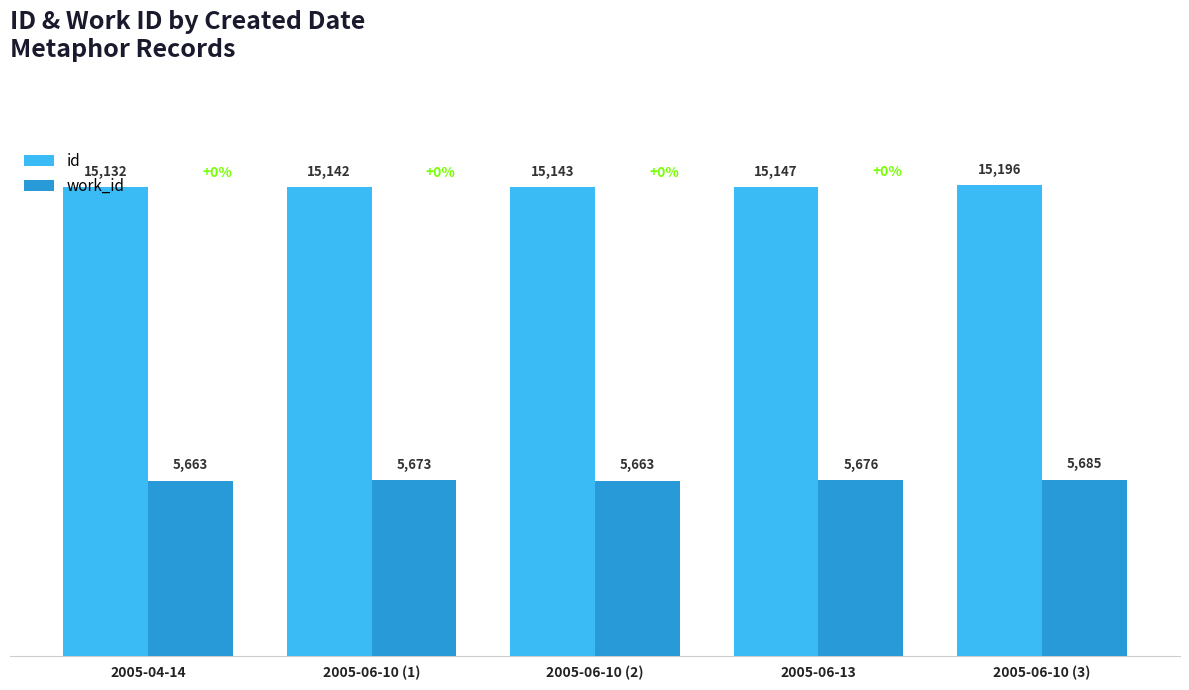

Reading left to right, list all the values displayed in this chart.

id: 15132	15142	15143	15147	15196
work_id: 5663	5673	5663	5676	5685